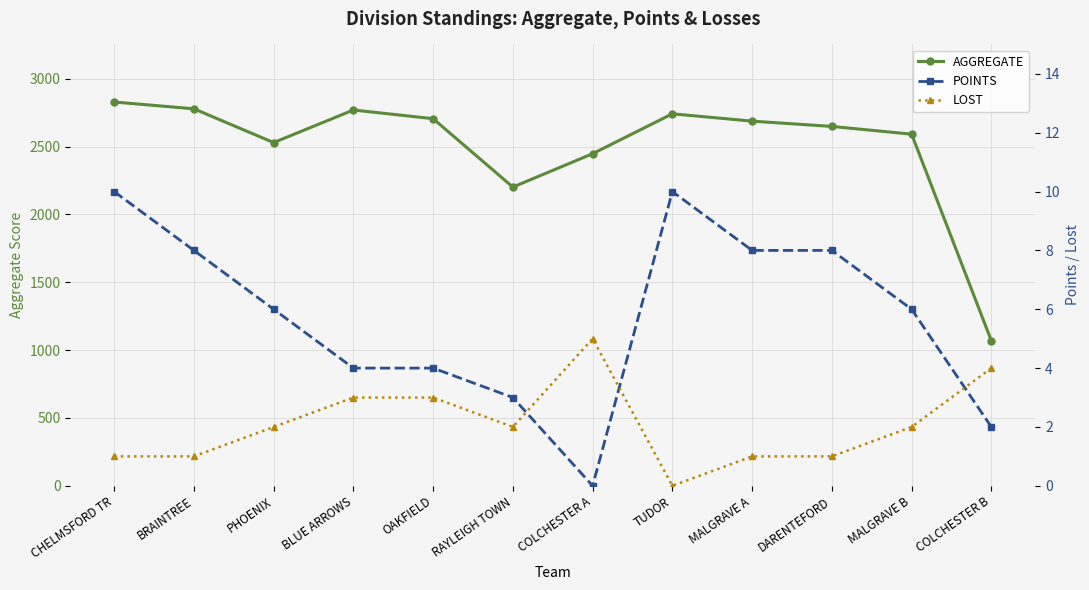

Rank the categories by LOST value from highest to lowest.

COLCHESTER A, COLCHESTER B, BLUE ARROWS, OAKFIELD, PHOENIX, RAYLEIGH TOWN, MALGRAVE B, CHELMSFORD TR, BRAINTREE, MALGRAVE A, DARENTEFORD, TUDOR